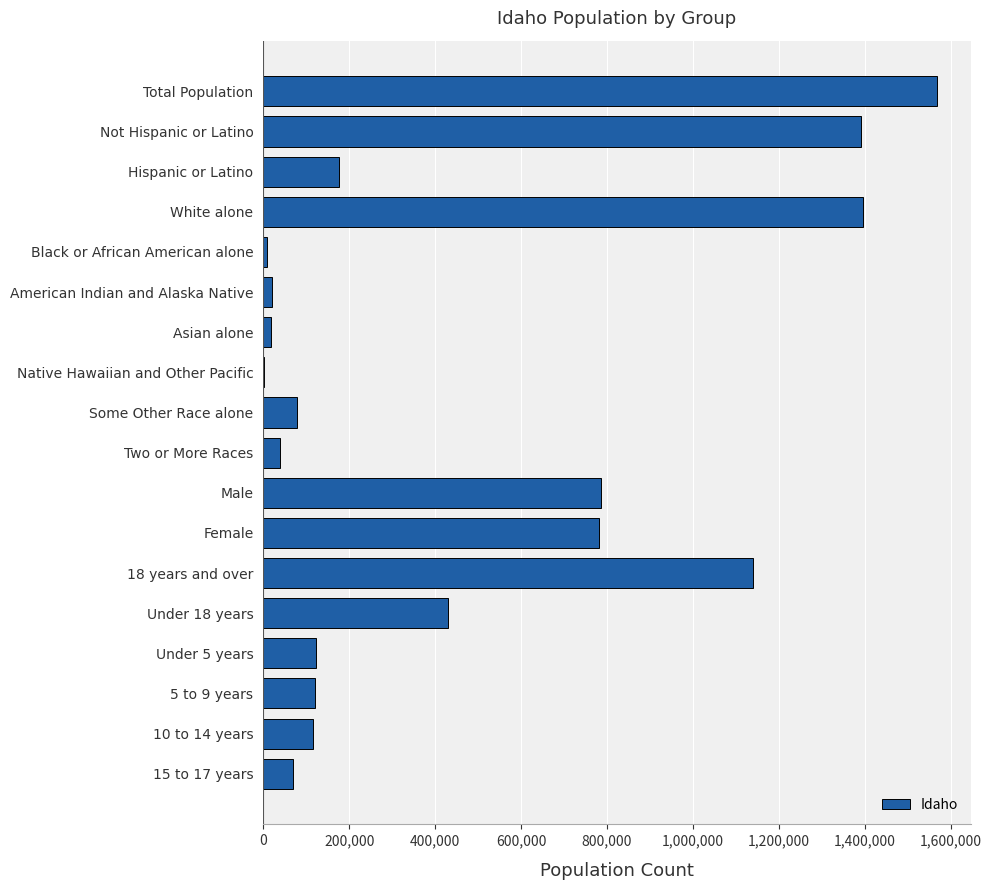

What is the maximum value shown in the chart?

1567582